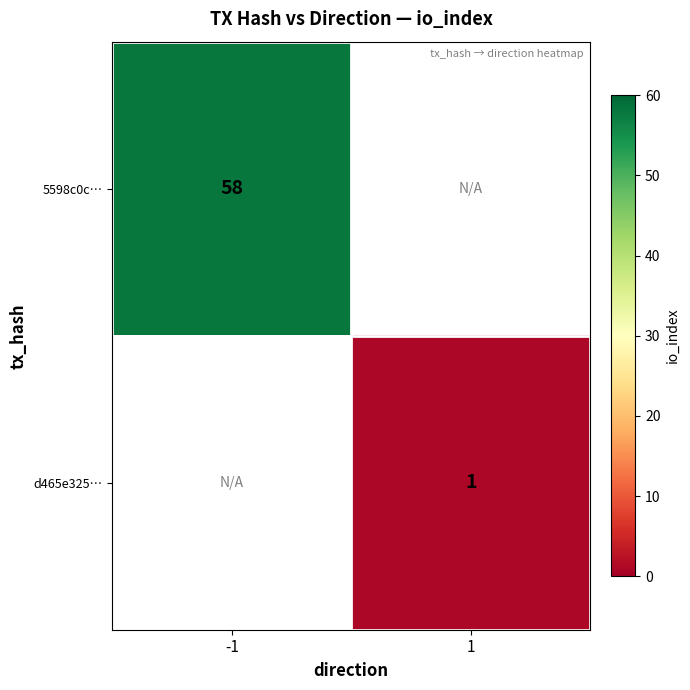

True or false: d465e325… has a value of 1 at 1.

True